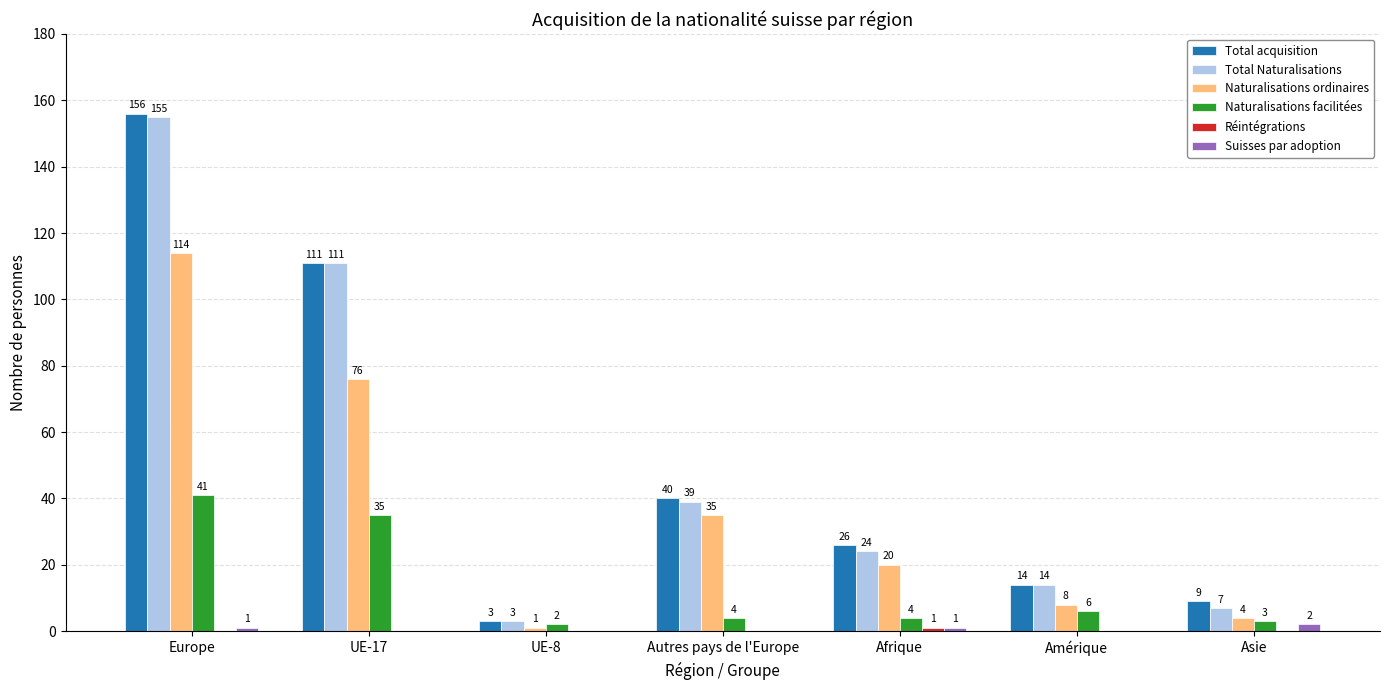

Which series changed the most between UE-8 and Afrique?

Total acquisition